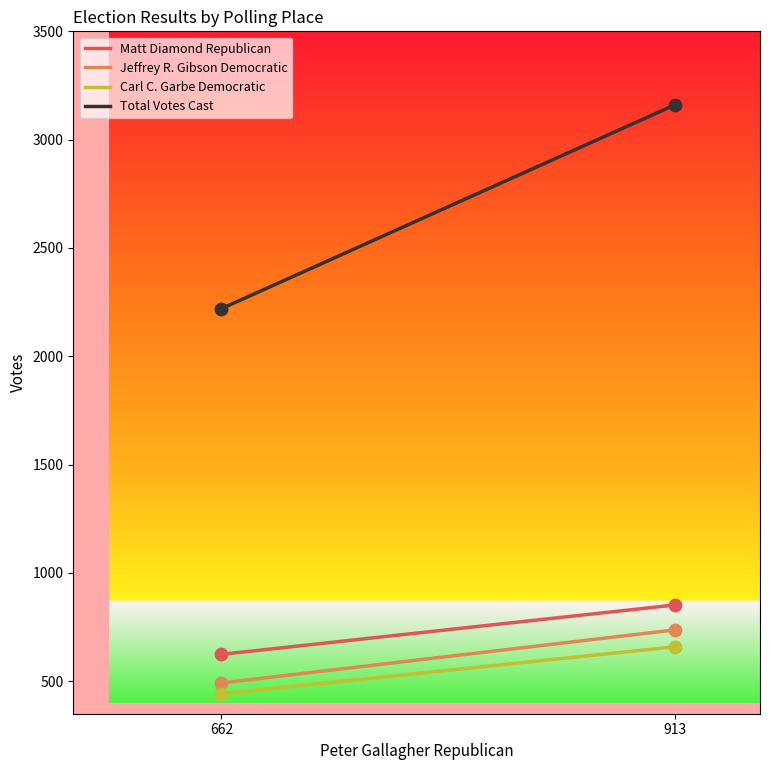

Which series has the largest total across all categories?

Total Votes Cast